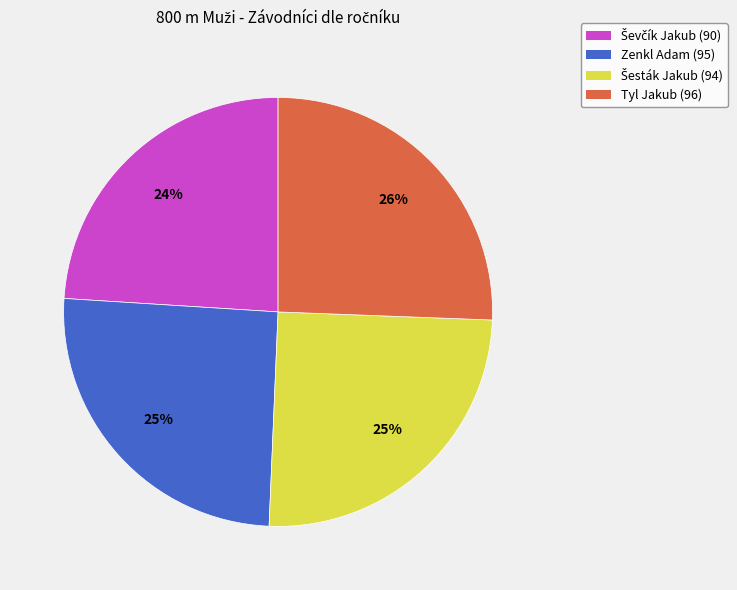

Is there a majority slice in this chart?

No